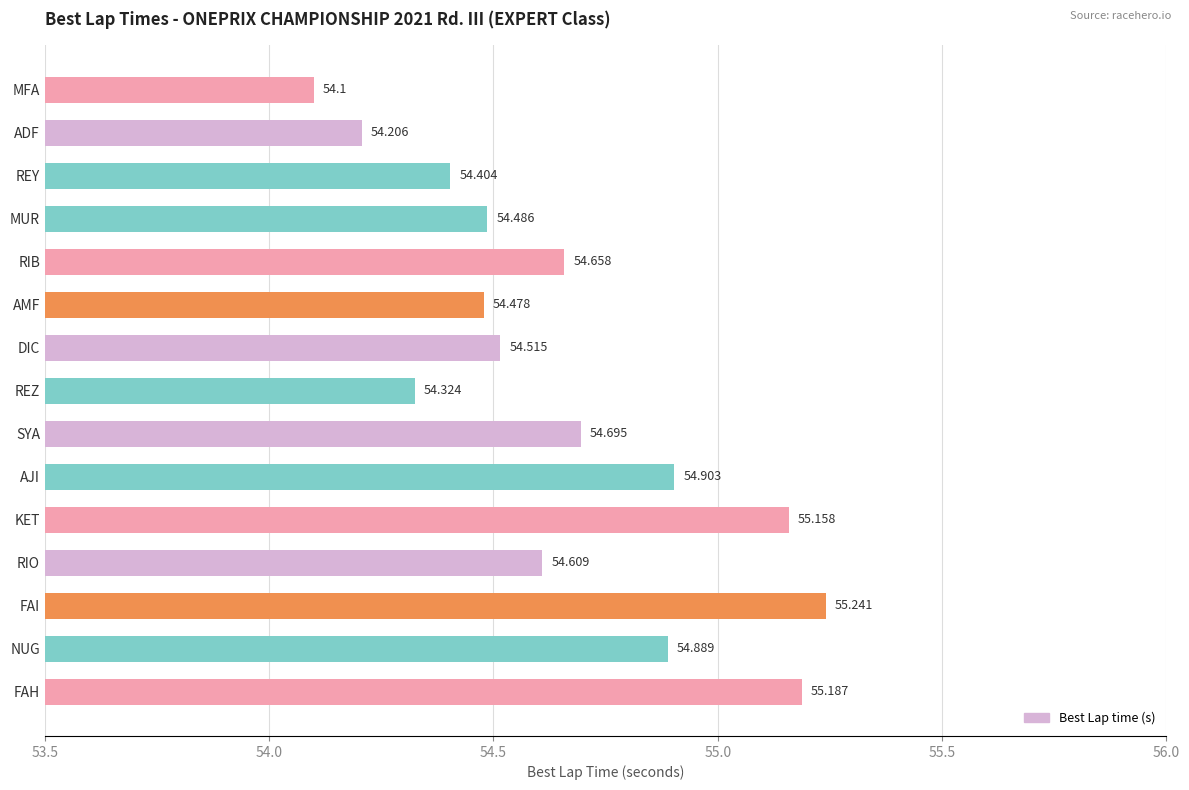

What is the average value?

54.7